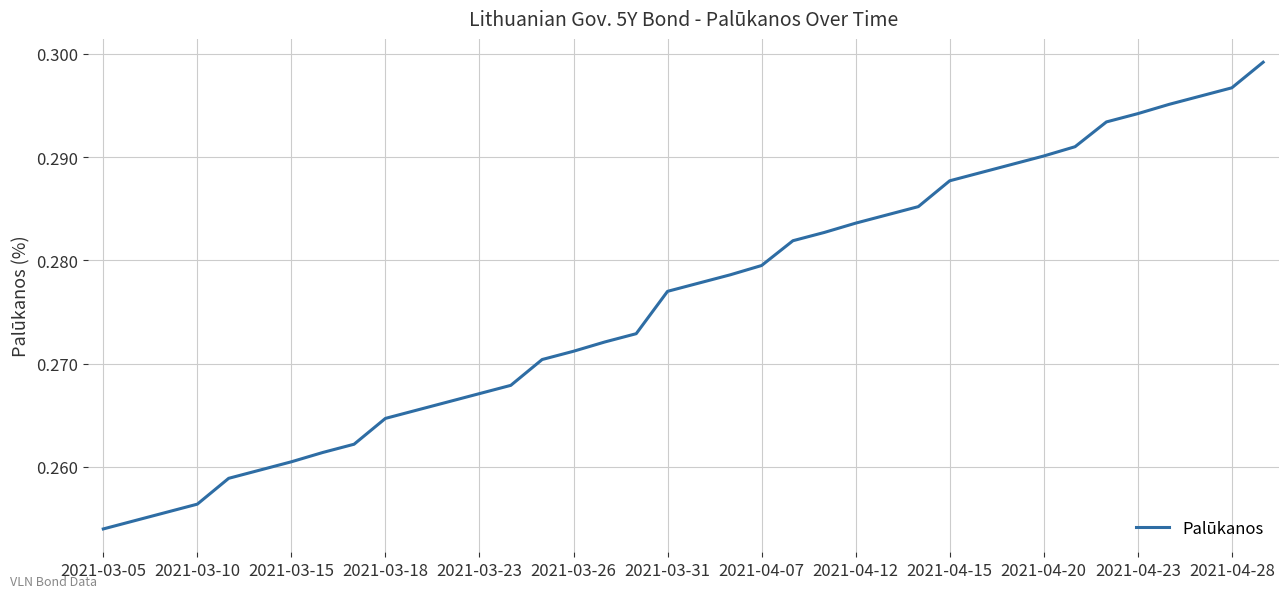

How many lines are shown in the chart?

1